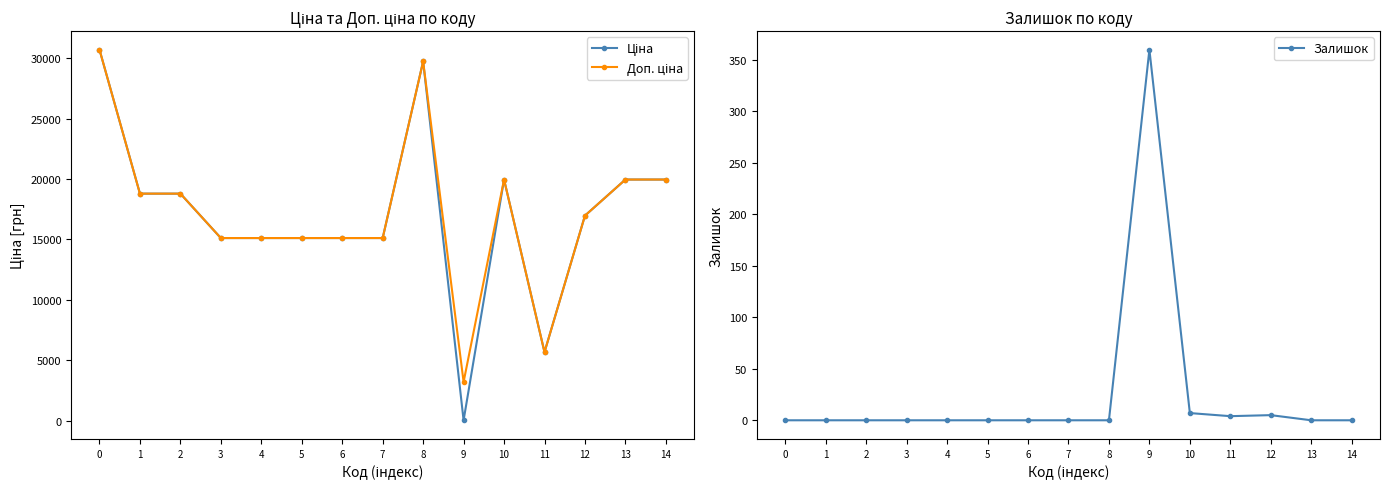

Reading left to right, extract all data points from this chart.

Ціна: 0=30717.1	1=18796.8	2=18796.8	3=15120.0	4=15120.0	5=15120.0	6=15120.0	7=15120.0	8=29747.2	9=32.0	10=19964.2	11=5673.8	12=16976.3	13=19964.2	14=19964.2
Доп. ціна: 0=30717.1	1=18796.8	2=18796.8	3=15120.0	4=15120.0	5=15120.0	6=15120.0	7=15120.0	8=29747.2	9=3205.0	10=19964.2	11=5673.8	12=16976.3	13=19964.2	14=19964.2
Залишок: 0=0.0	1=0.0	2=0.0	3=0.0	4=0.0	5=0.0	6=0.0	7=0.0	8=0.0	9=360.0	10=7.0	11=4.0	12=5.0	13=0.0	14=0.0